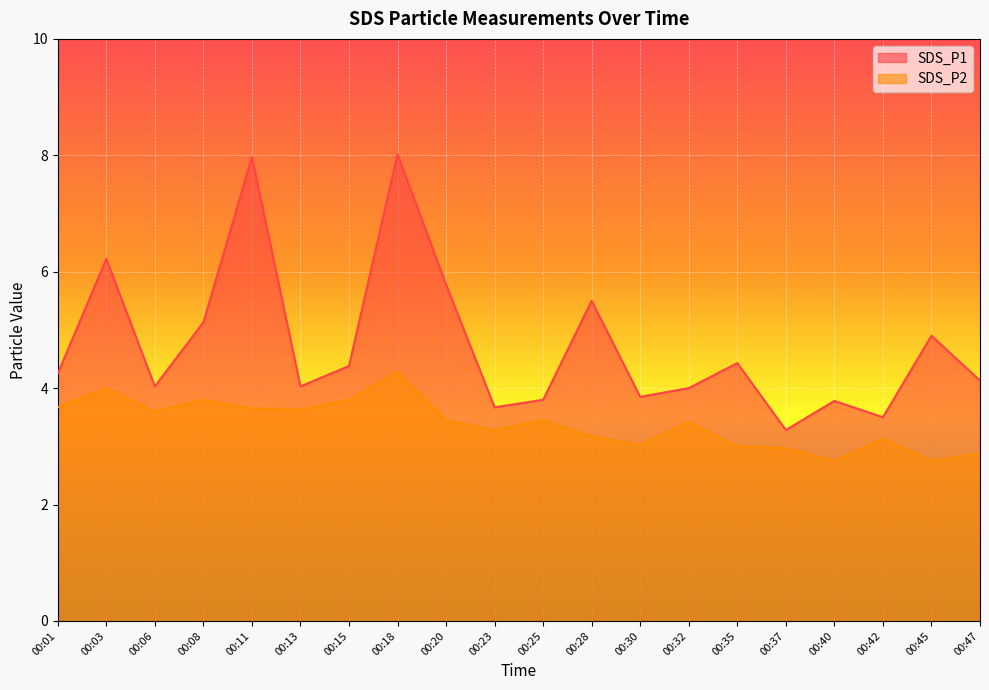

Rank the series by their maximum value, from lowest to highest.

SDS_P2, SDS_P1